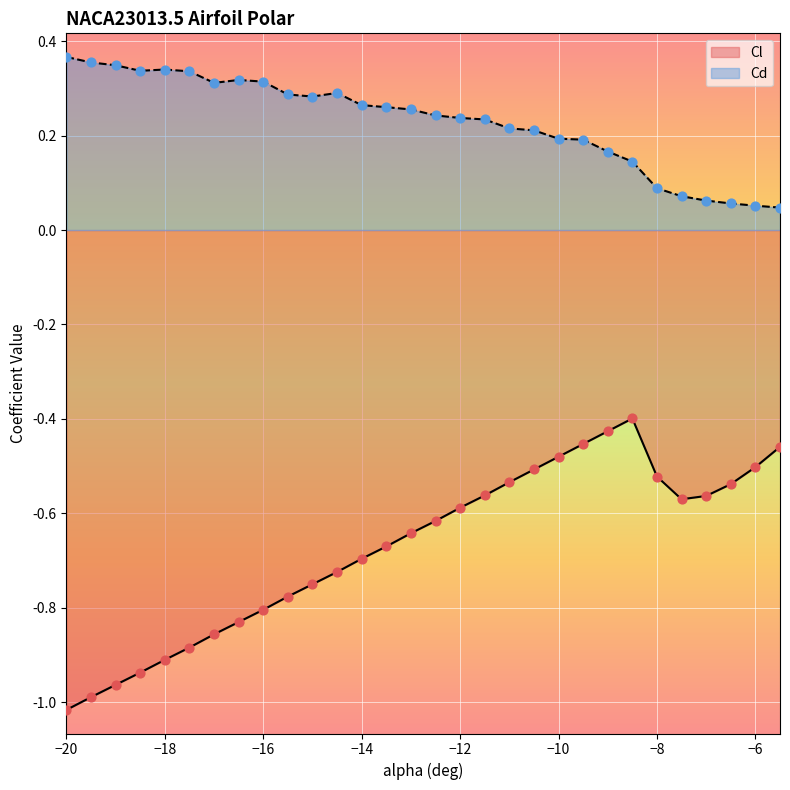

What are all the series names shown in the legend?

Cl, Cd